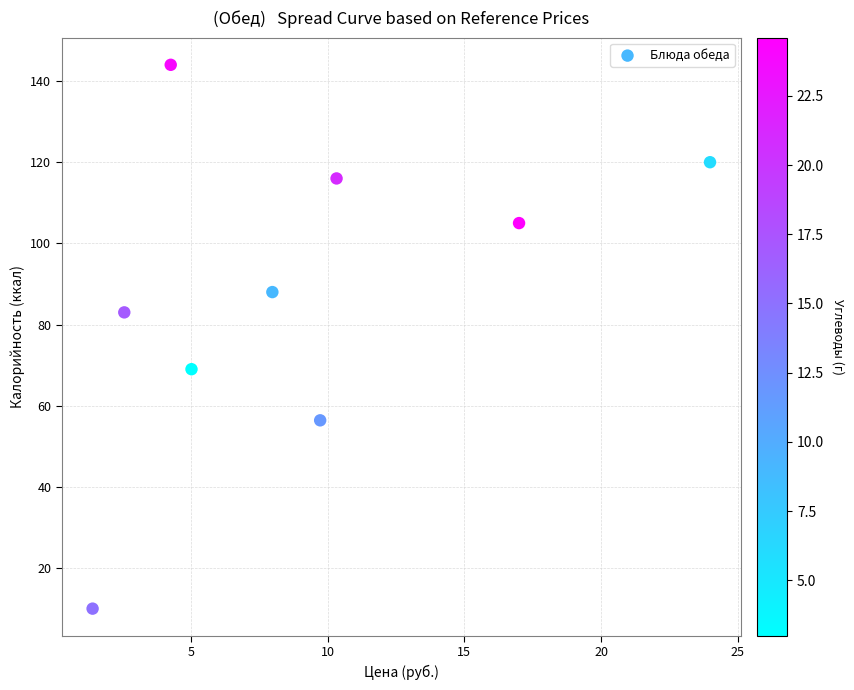

What Y value in the scatter plot is closest to 77?

83.0